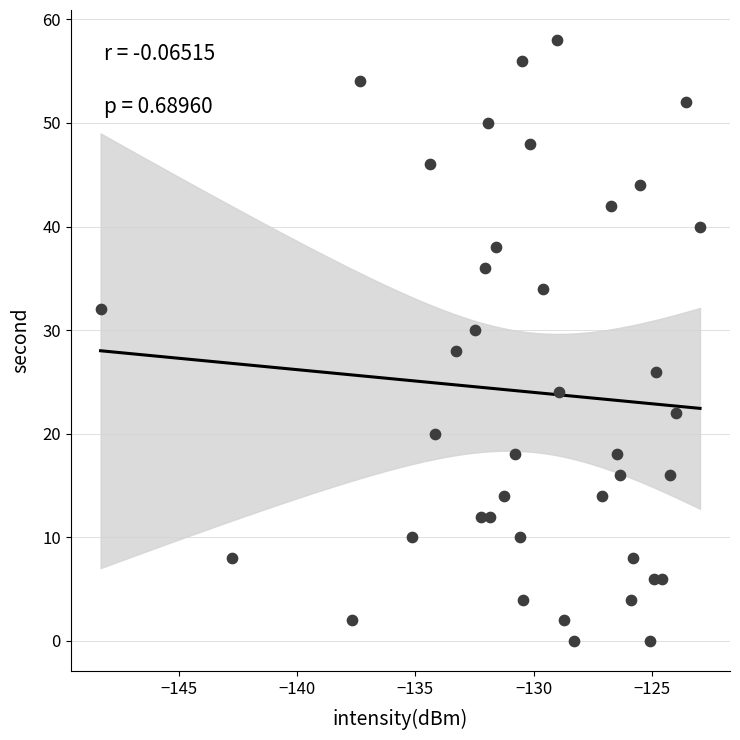

What is the range of Y values (max minus min)?

58